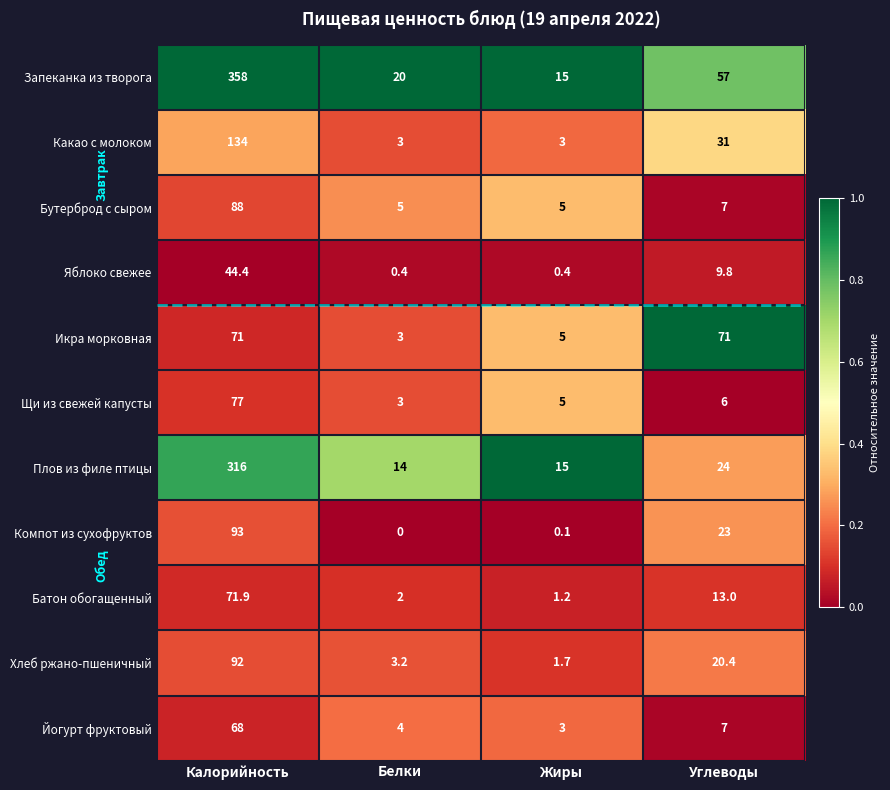

Count the number of categories in the chart.

4